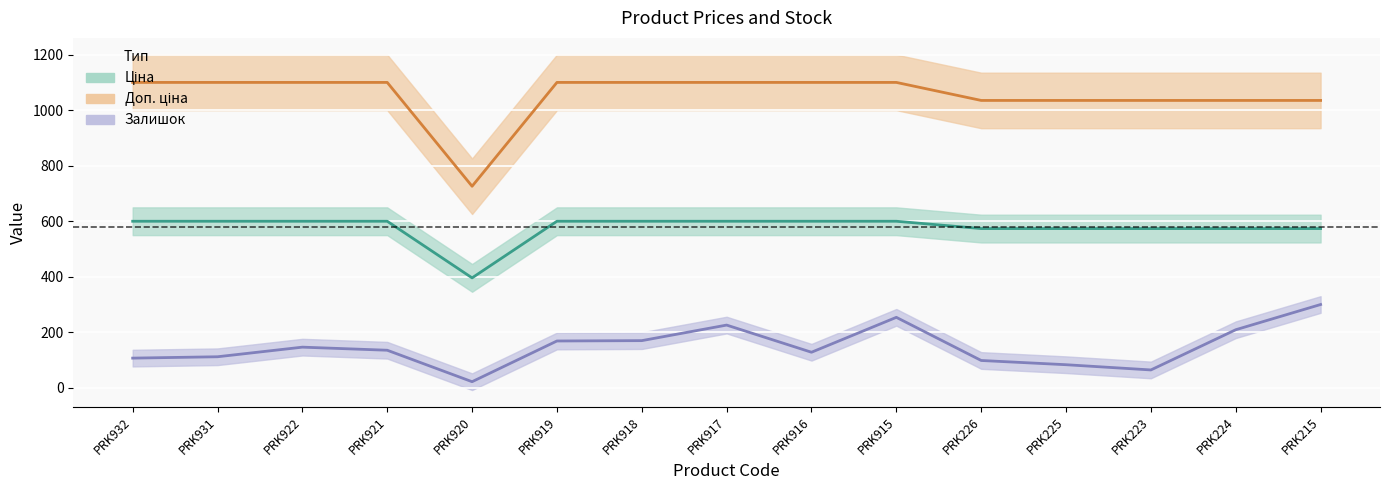

What are all the series names shown in the legend?

Ціна, Доп. ціна, Залишок